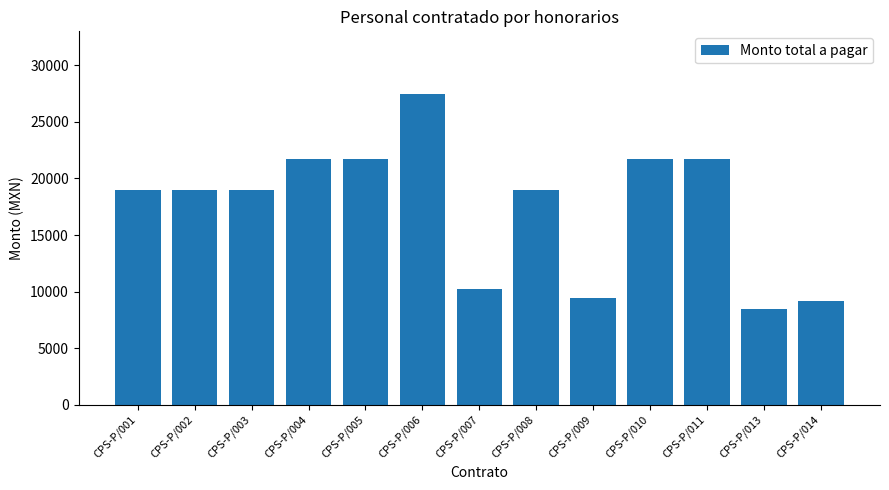

What is the ratio of the value at CPS-P/001 to the value at CPS-P/006?

0.7